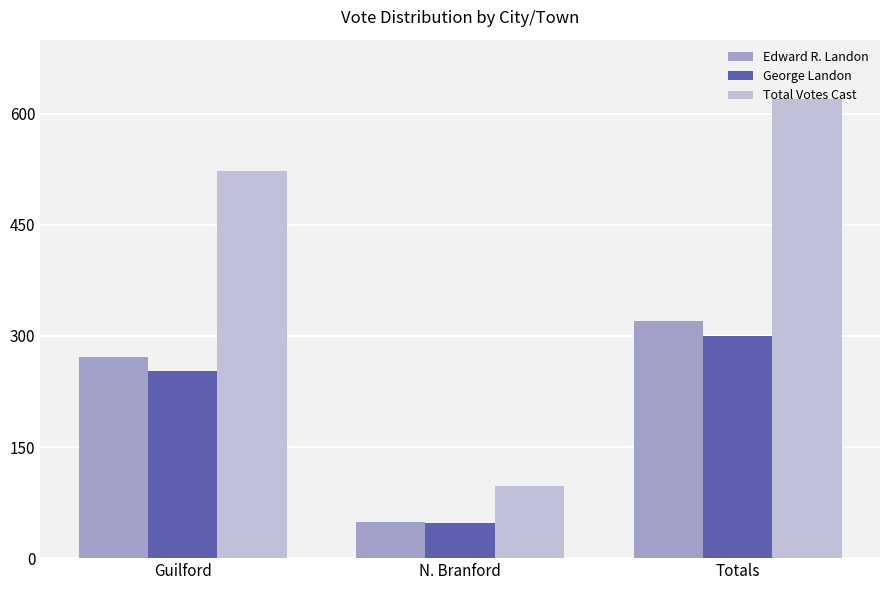

What position from the left is N. Branford?

2